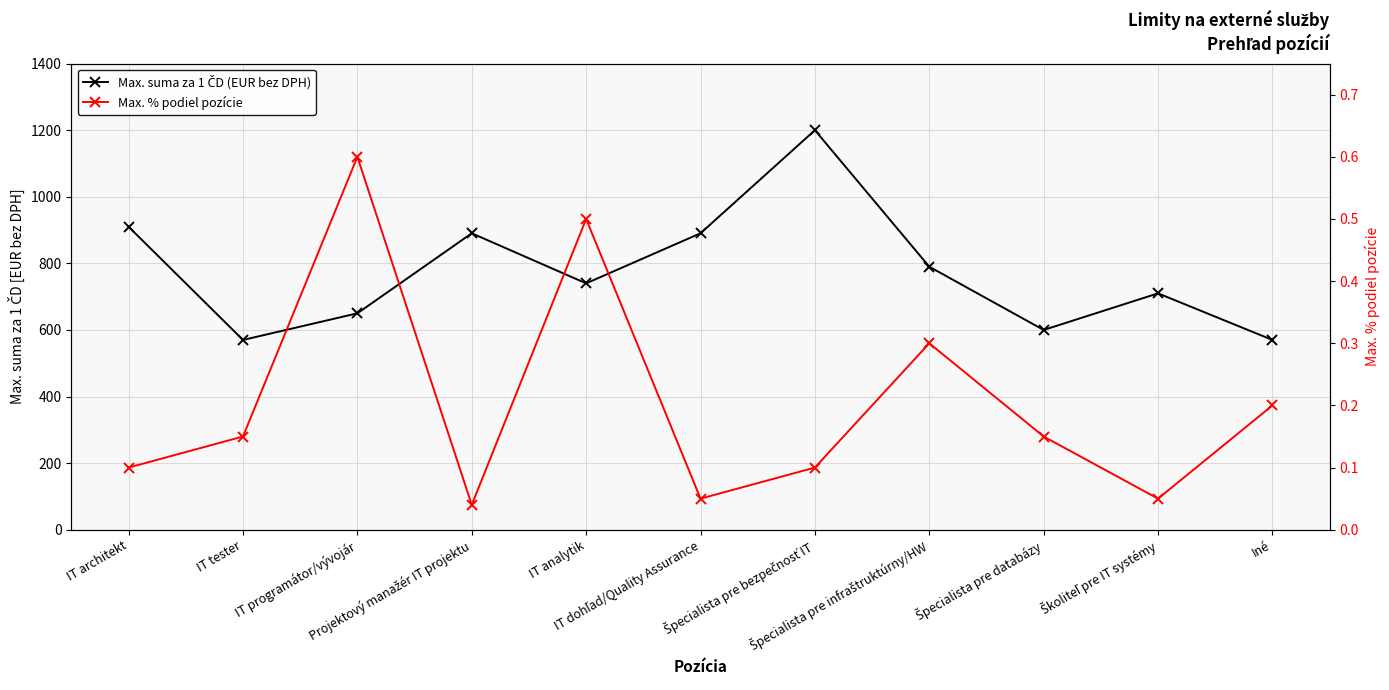

At which category is the sum across all series the highest?

Špecialista pre bezpečnosť IT